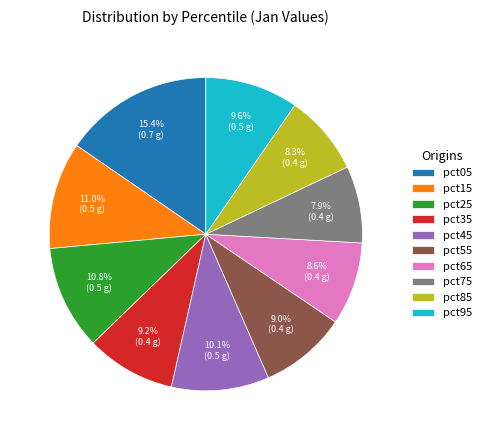

To the nearest percent, what percentage of the pie is pct85?

8%